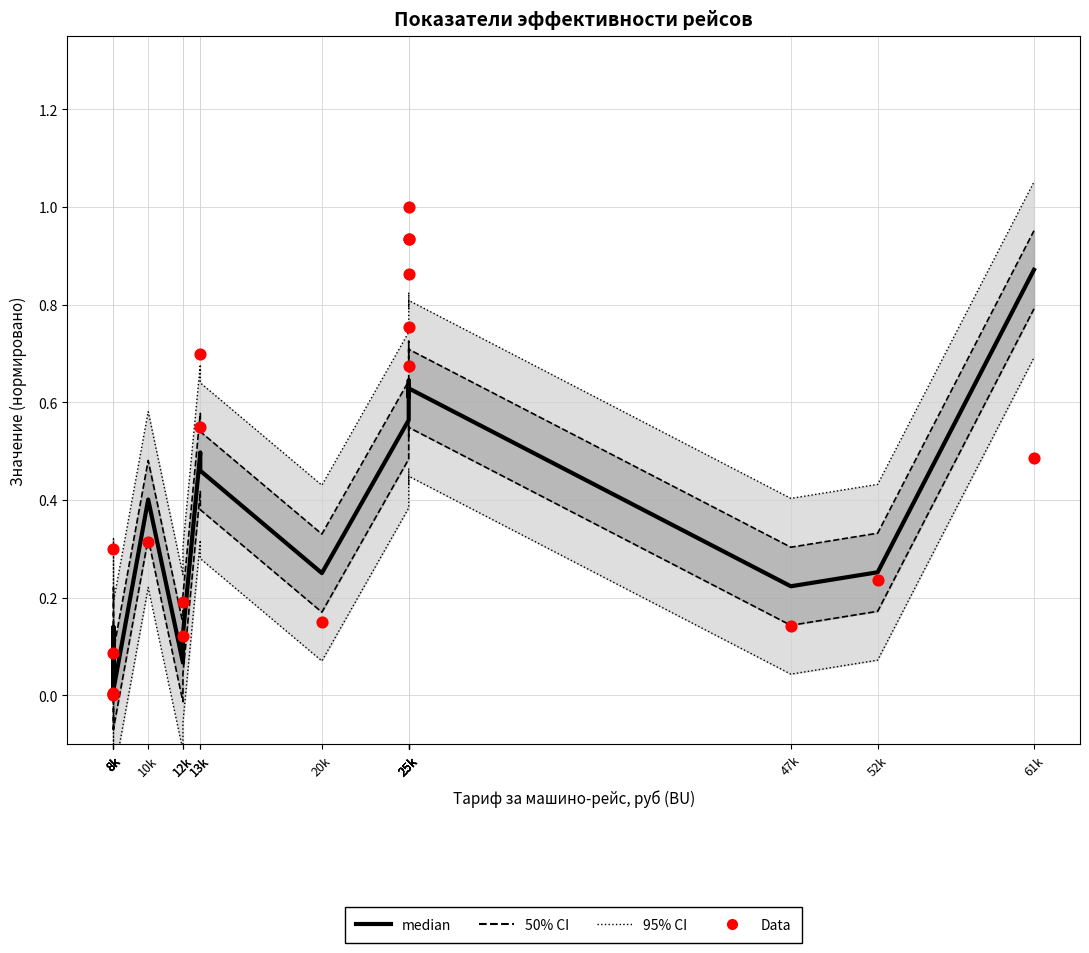

Which series has the largest total across all categories?

Data